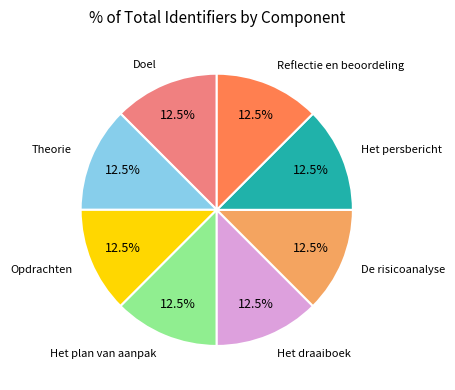

Is there a majority slice in this chart?

No